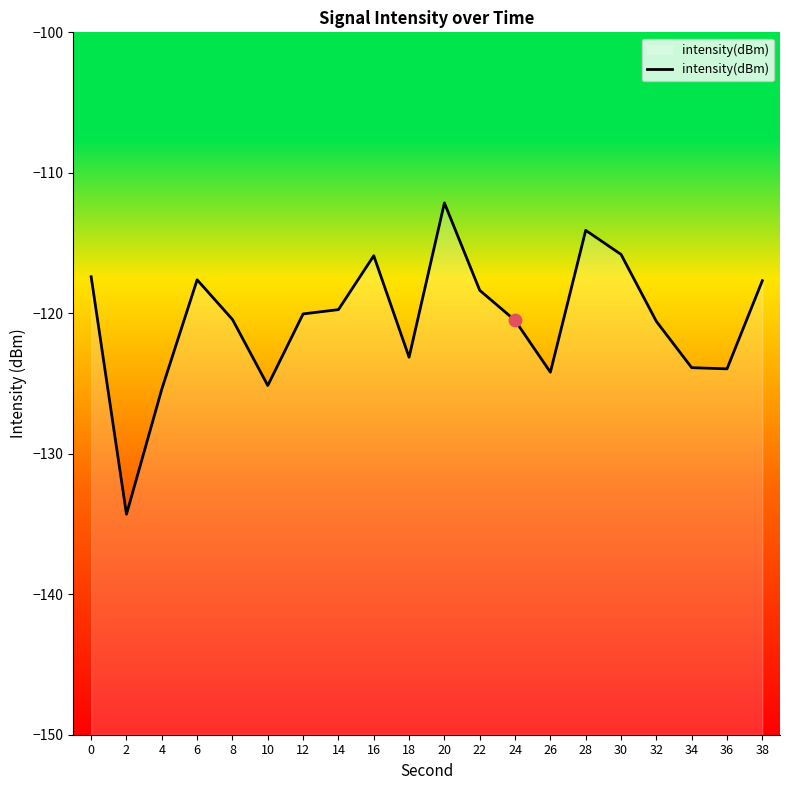

What is the change in value from 16 to 36?

-8.1